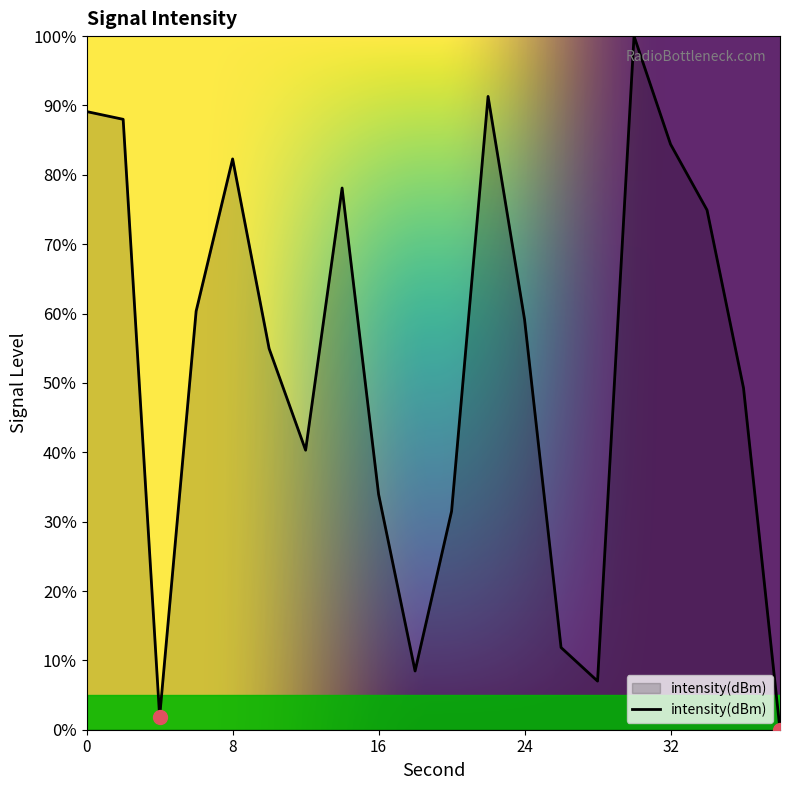

How many interior local peaks (higher than both neighbors) does the data have?

4